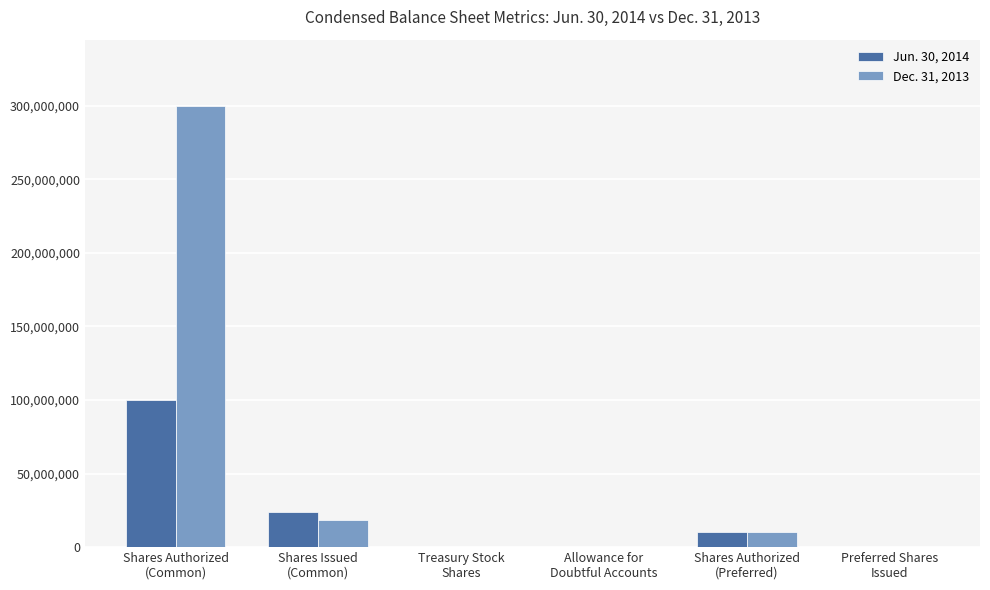

Which series has the largest total across all categories?

Dec. 31, 2013